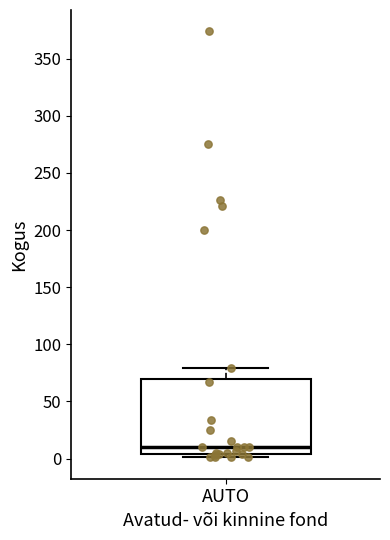

Where does the upper whisker of the box for AUTO end on the y-axis? The values are not printed on the chart, so give them approximately, as read against the axis.

80